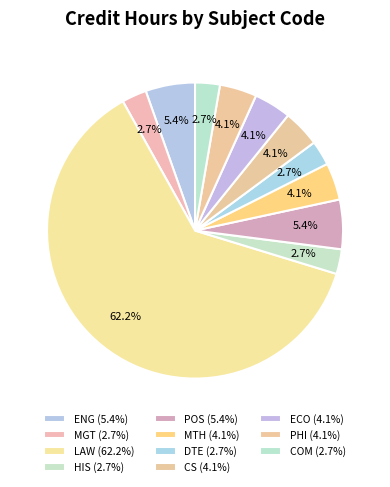

Count the number of slices in the pie.

11